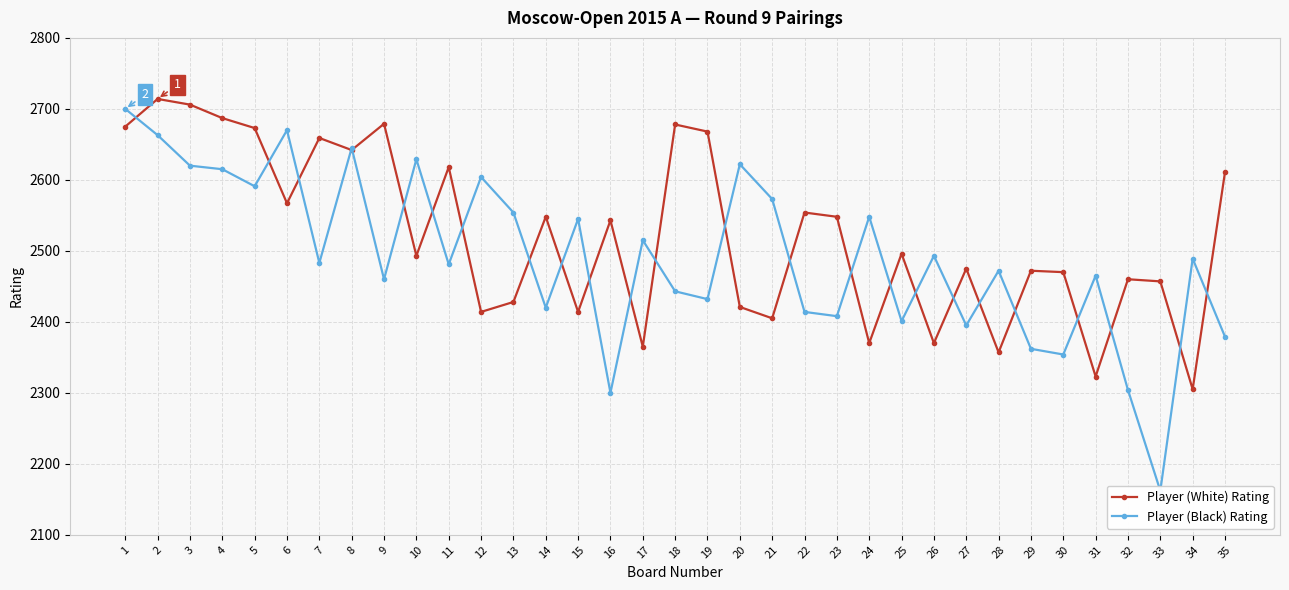

Reading right to left, transcribe all the data shown in this chart.

Player (White) Rating: 35=2611	34=2305	33=2457	32=2460	31=2323	30=2470	29=2472	28=2357	27=2475	26=2370	25=2496	24=2370	23=2548	22=2554	21=2405	20=2421	19=2668	18=2678	17=2365	16=2543	15=2414	14=2548	13=2428	12=2414	11=2618	10=2493	9=2679	8=2642	7=2659	6=2567	5=2673	4=2687	3=2706	2=2714	1=2675
Player (Black) Rating: 35=2379	34=2489	33=2162	32=2304	31=2465	30=2354	29=2362	28=2472	27=2395	26=2493	25=2401	24=2548	23=2408	22=2414	21=2573	20=2622	19=2432	18=2443	17=2515	16=2300	15=2545	14=2420	13=2554	12=2604	11=2481	10=2629	9=2460	8=2645	7=2483	6=2670	5=2591	4=2615	3=2620	2=2663	1=2700